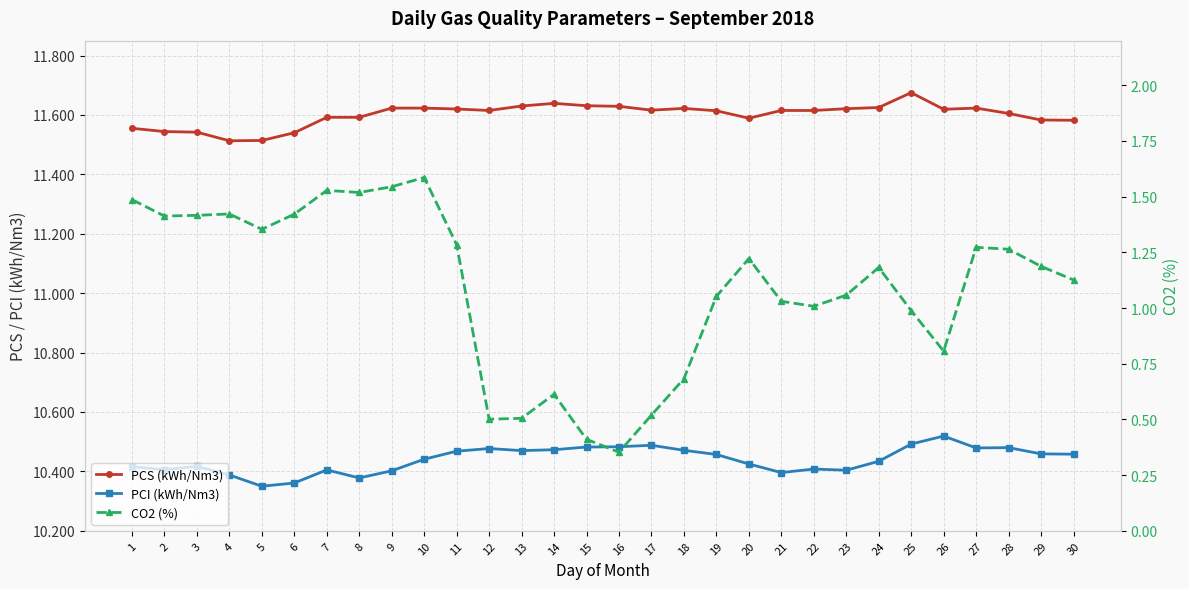

Reading left to right, what are all the values shown in this chart?

PCS (kWh/Nm3): 1=11.6	2=11.5	3=11.5	4=11.5	5=11.5	6=11.5	7=11.6	8=11.6	9=11.6	10=11.6	11=11.6	12=11.6	13=11.6	14=11.6	15=11.6	16=11.6	17=11.6	18=11.6	19=11.6	20=11.6	21=11.6	22=11.6	23=11.6	24=11.6	25=11.7	26=11.6	27=11.6	28=11.6	29=11.6	30=11.6
PCI (kWh/Nm3): 1=10.4	2=10.4	3=10.4	4=10.4	5=10.3	6=10.4	7=10.4	8=10.4	9=10.4	10=10.4	11=10.5	12=10.5	13=10.5	14=10.5	15=10.5	16=10.5	17=10.5	18=10.5	19=10.5	20=10.4	21=10.4	22=10.4	23=10.4	24=10.4	25=10.5	26=10.5	27=10.5	28=10.5	29=10.5	30=10.5
CO2 (%): 1=1.5	2=1.4	3=1.4	4=1.4	5=1.4	6=1.4	7=1.5	8=1.5	9=1.5	10=1.6	11=1.3	12=0.5	13=0.5	14=0.6	15=0.4	16=0.4	17=0.5	18=0.7	19=1.1	20=1.2	21=1.0	22=1.0	23=1.1	24=1.2	25=1.0	26=0.8	27=1.3	28=1.3	29=1.2	30=1.1